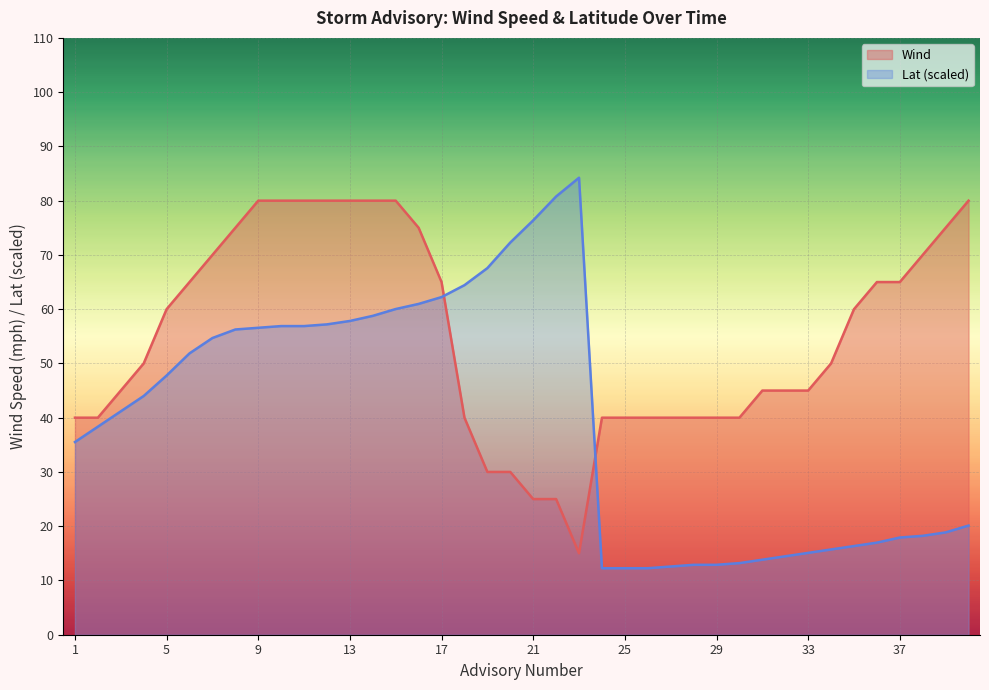

What is the difference between the maximum and minimum values in the Lat (scaled) series?

72.0